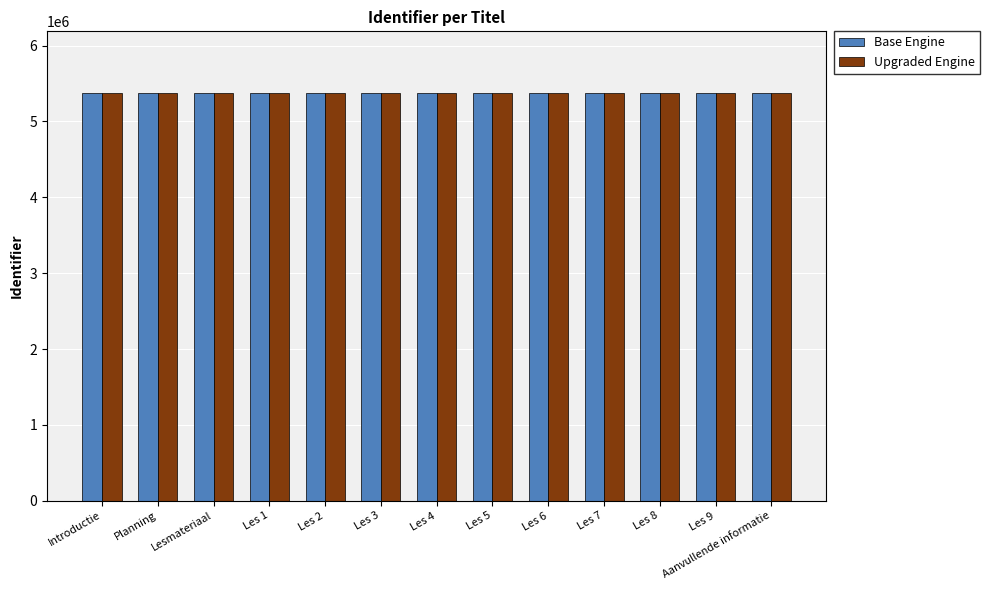

What is the label of the 8th bar from the left?

Les 5